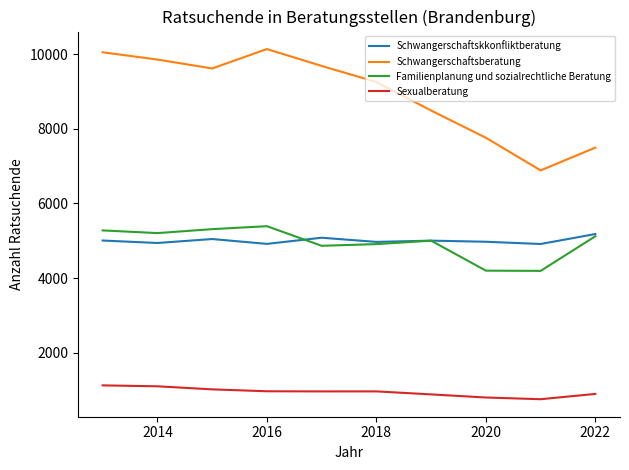

True or false: Sexualberatung and Schwangerschaftskkonfliktberatung cross at least once.

False